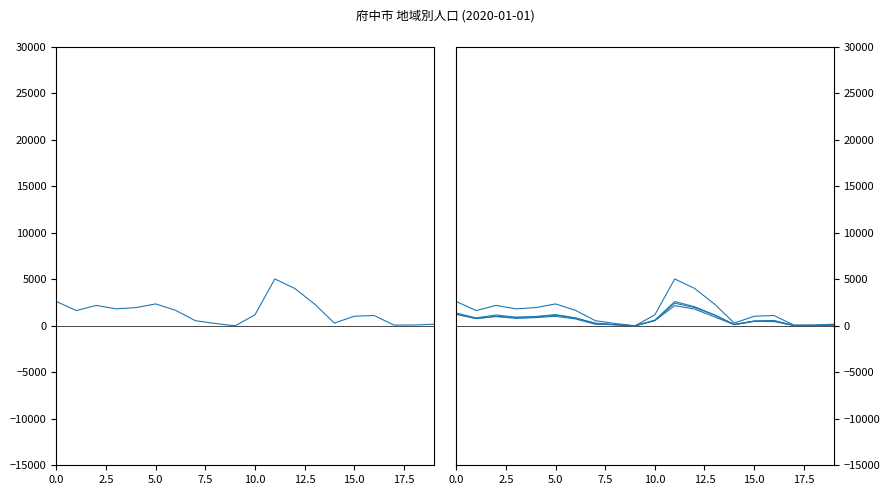

What is the maximum value shown in the chart?

5045